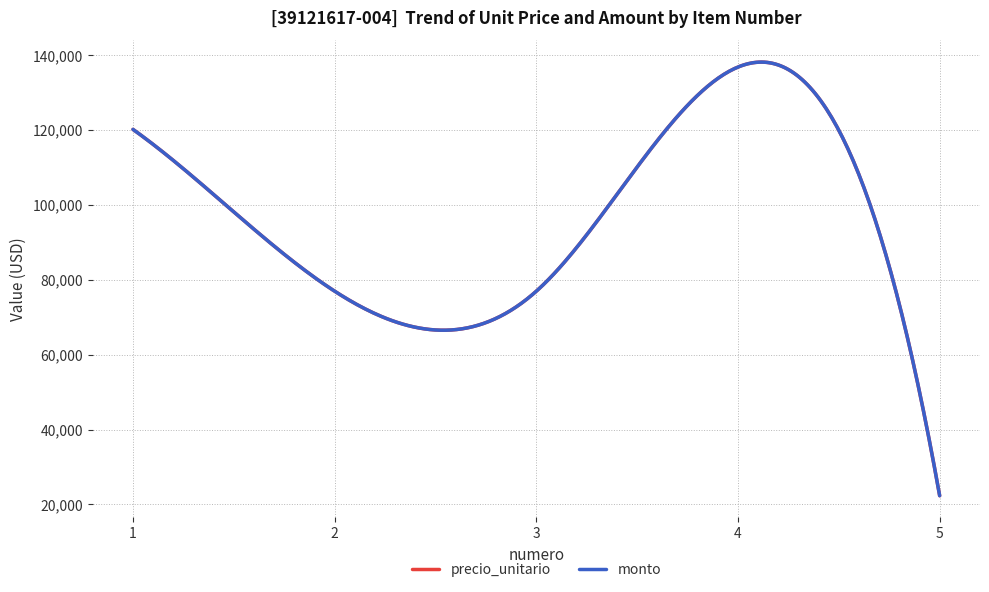

Is this an area chart (filled region under the line)?

No